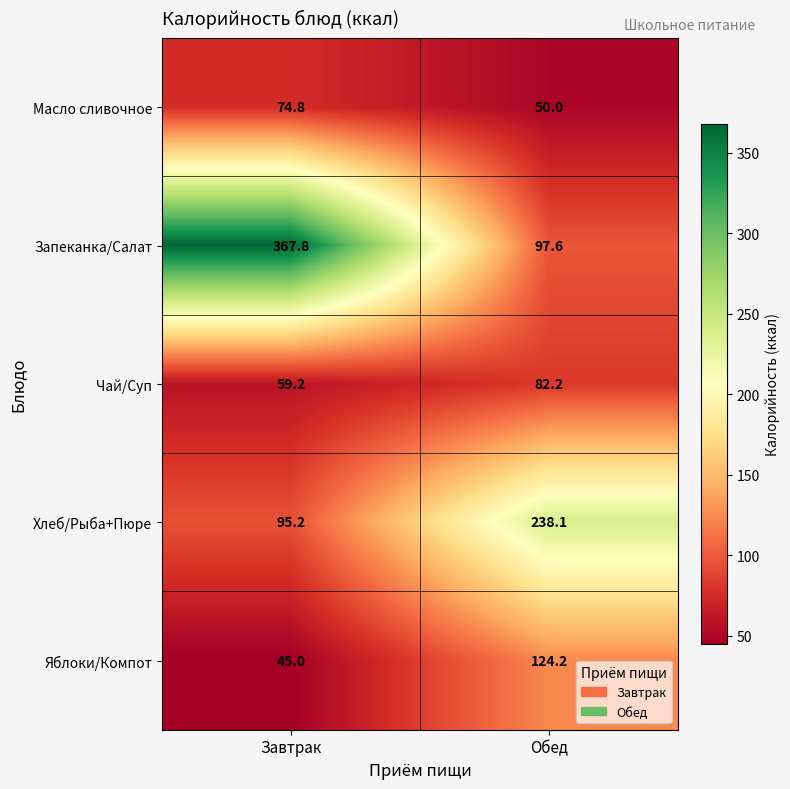

Between Завтрак and Обед, which series saw the biggest shift?

Запеканка/Салат